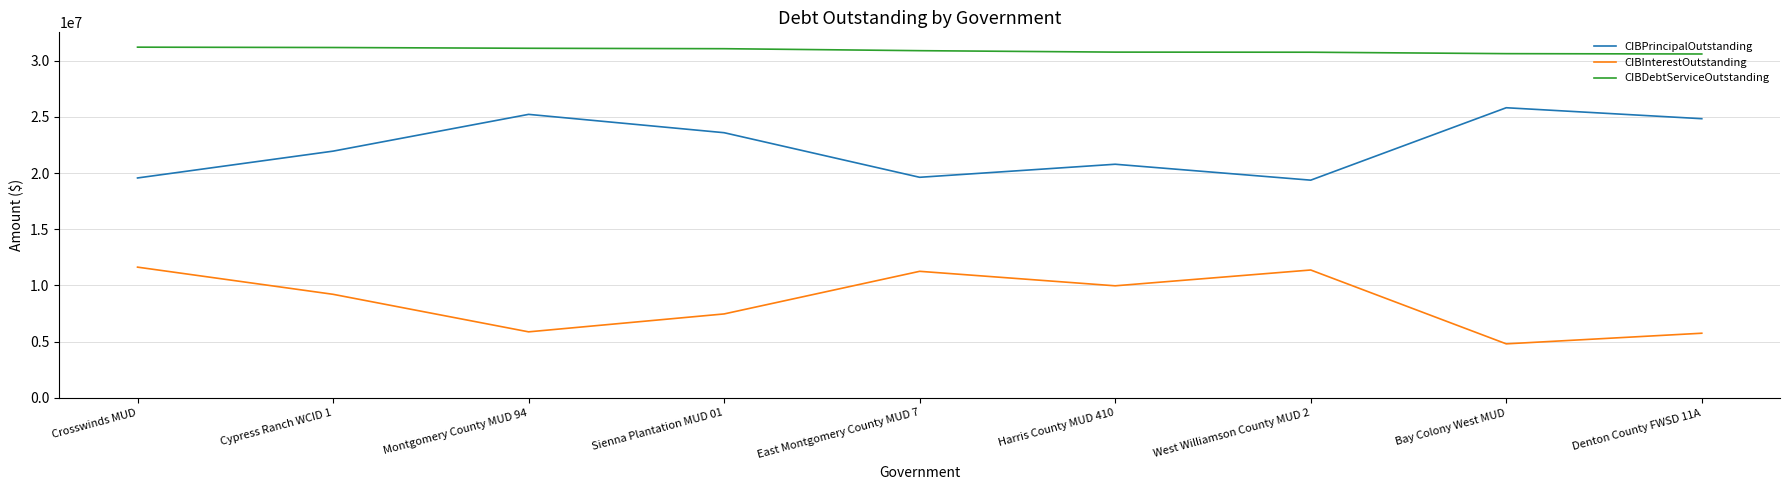

True or false: CIBPrincipalOutstanding has a value of 34418691.6 at Cypress Ranch WCID 1.

False